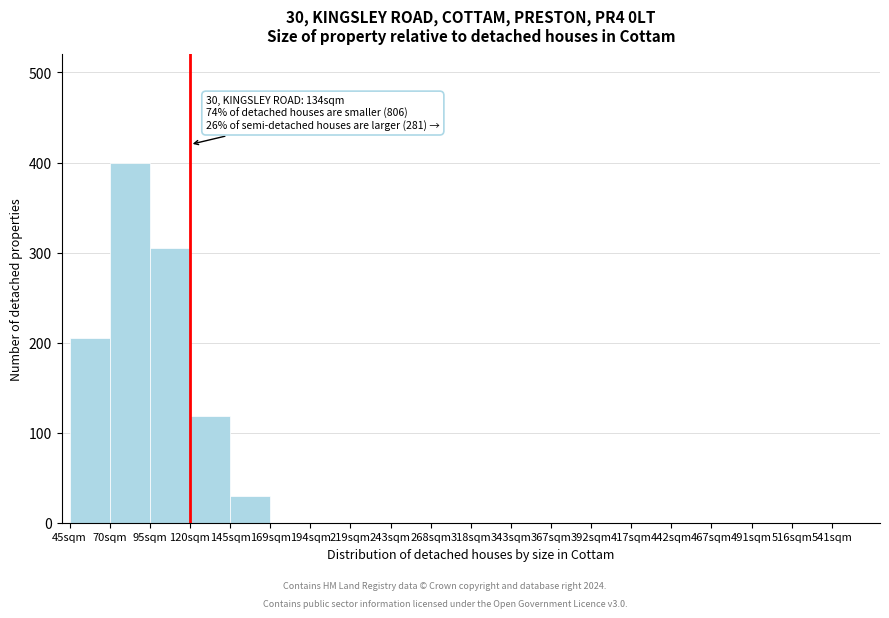

Reading left to right, what are all the values shown in this chart?

45sqm=205	70sqm=400	95sqm=305	120sqm=118	145sqm=30	169sqm=0	194sqm=0	219sqm=0	243sqm=0	268sqm=0	318sqm=0	343sqm=0	367sqm=0	392sqm=0	417sqm=0	442sqm=0	467sqm=0	491sqm=0	516sqm=0	541sqm=0